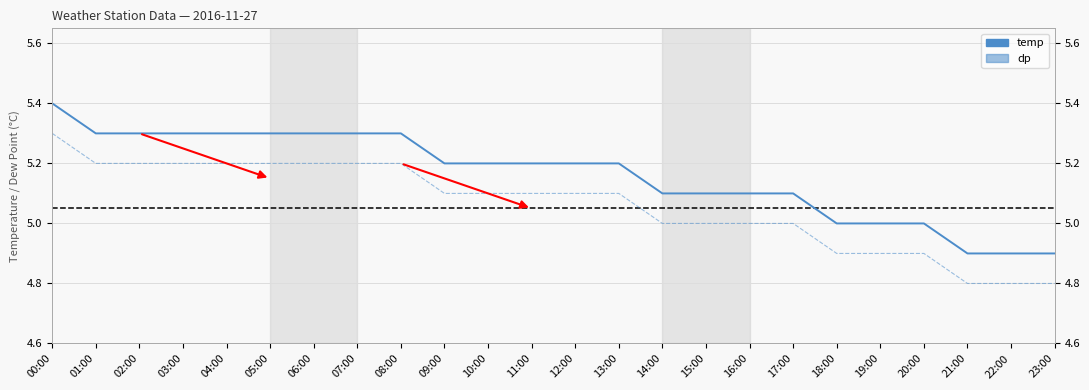

What is the difference between the second highest and minimum values in the dp series?

0.4